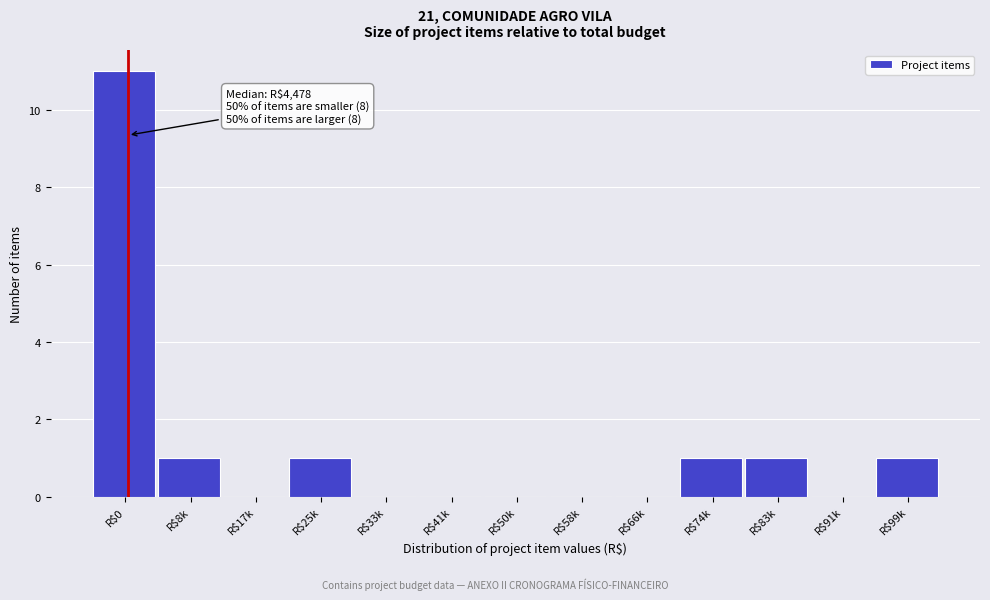

The value at R$83k is 1. True or false?

True